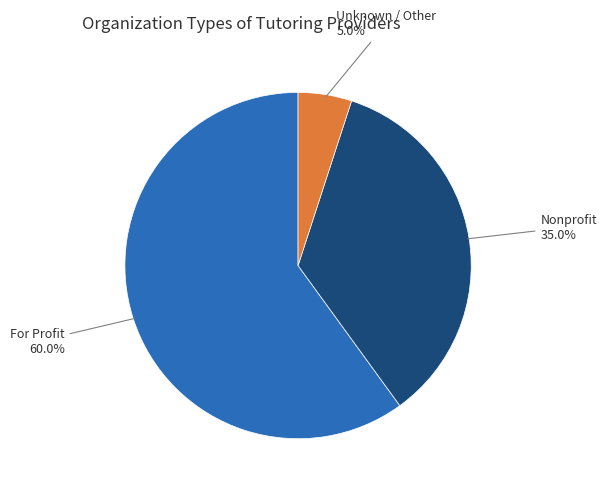

Does any single category account for the majority?

Yes